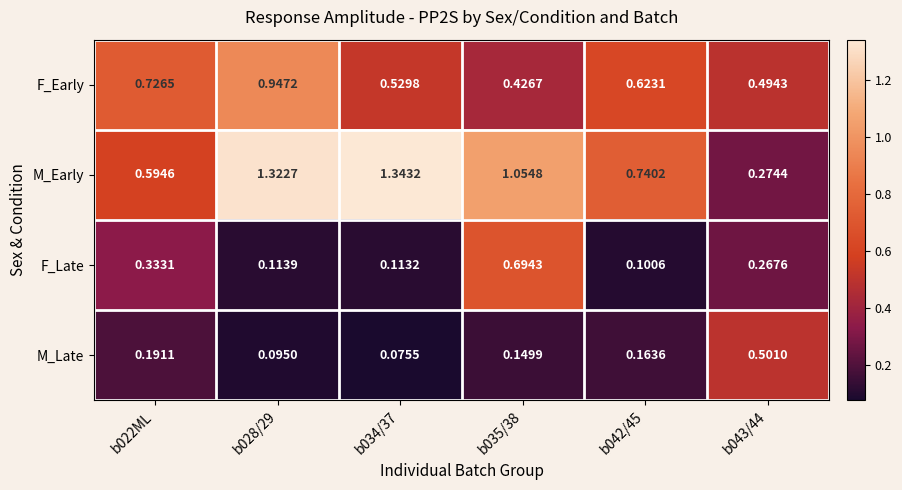

What is the difference between the highest and lowest values at b028/29?

1.2